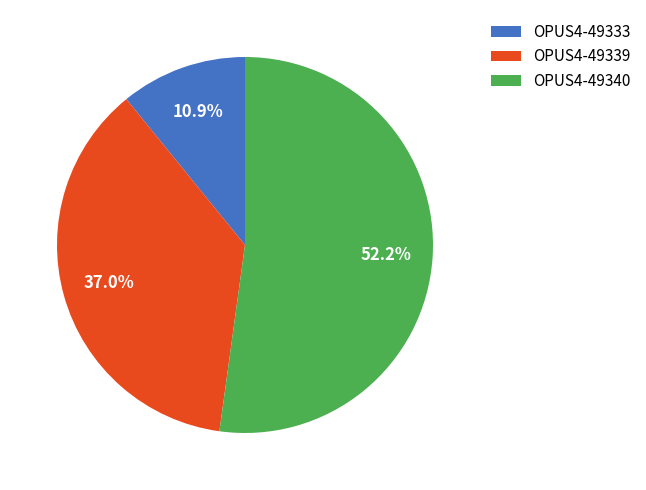

Is it true that OPUS4-49339 is 37% of the pie?

True